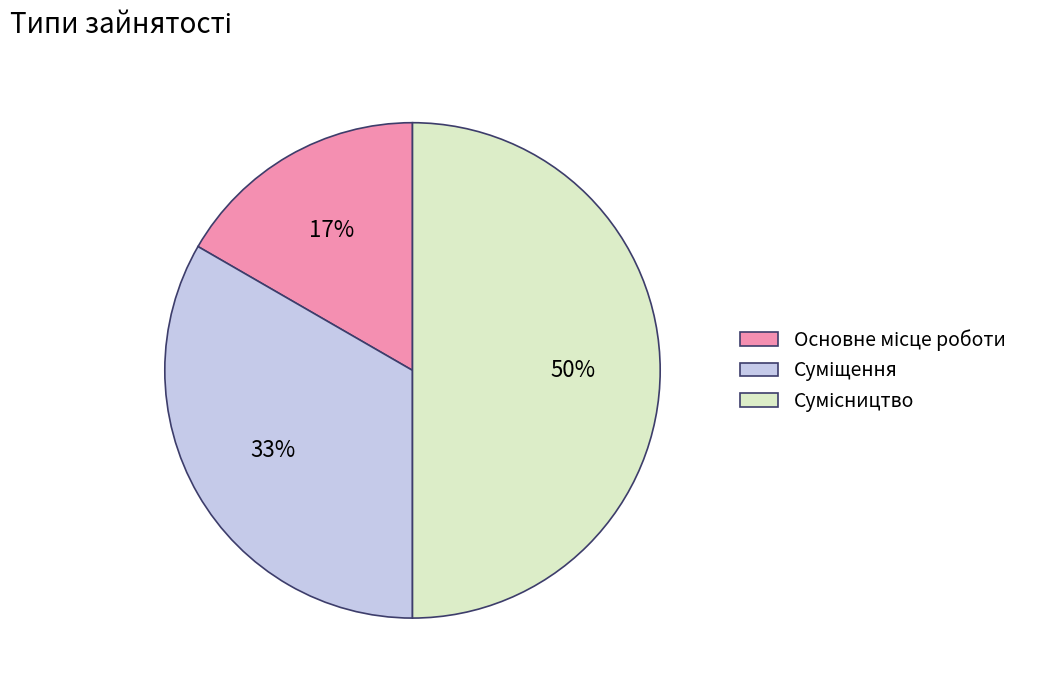

Count the number of slices in the pie.

3